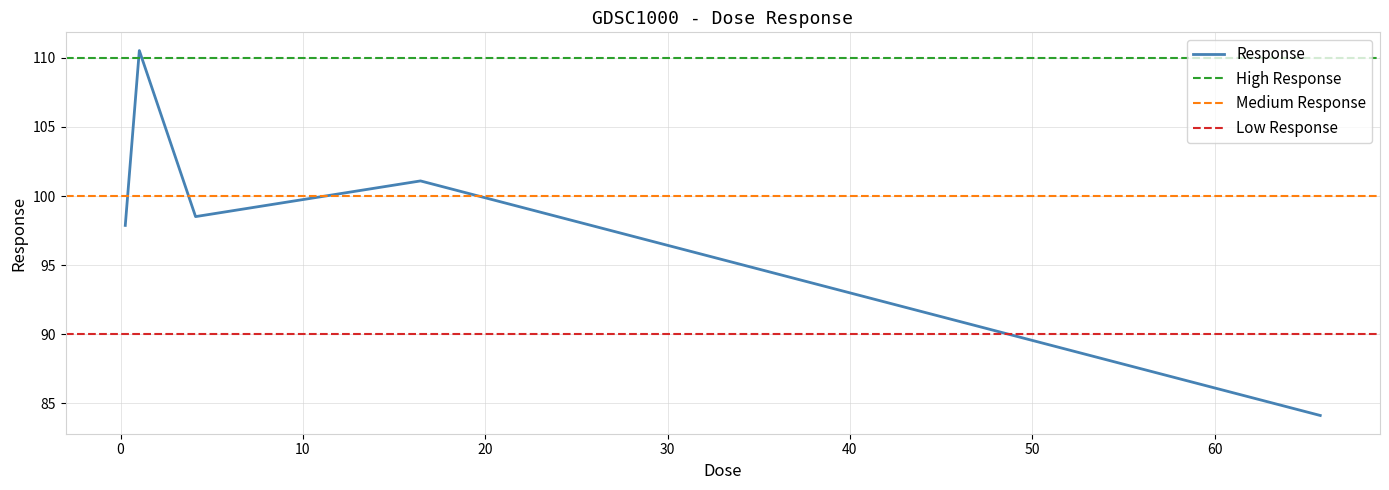

List the labels in order of value, largest first.

1.02813, 16.45, 4.1125, 0.257031, 65.8